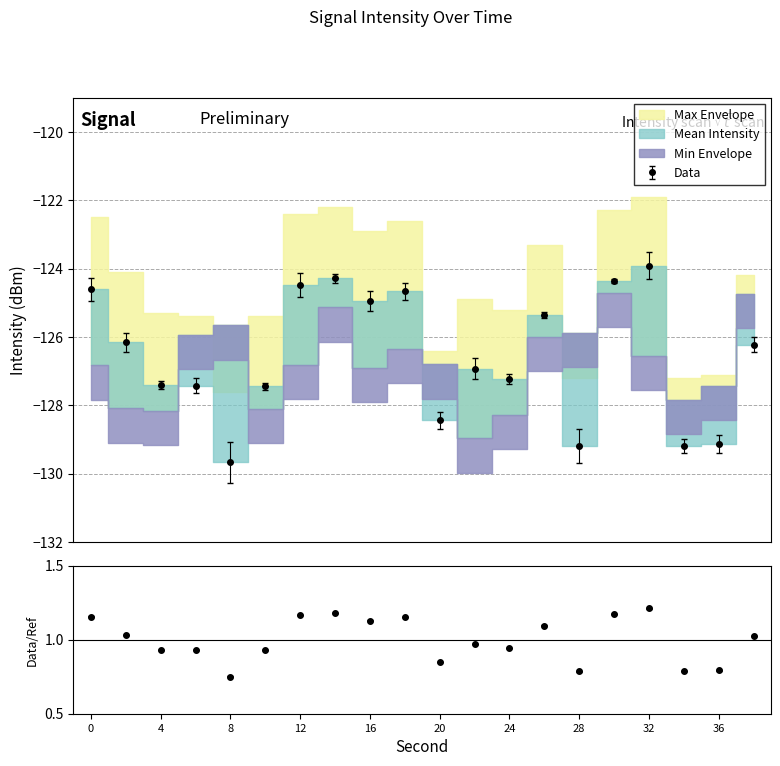

Which series has the largest range (max minus min)?

Mean Intensity